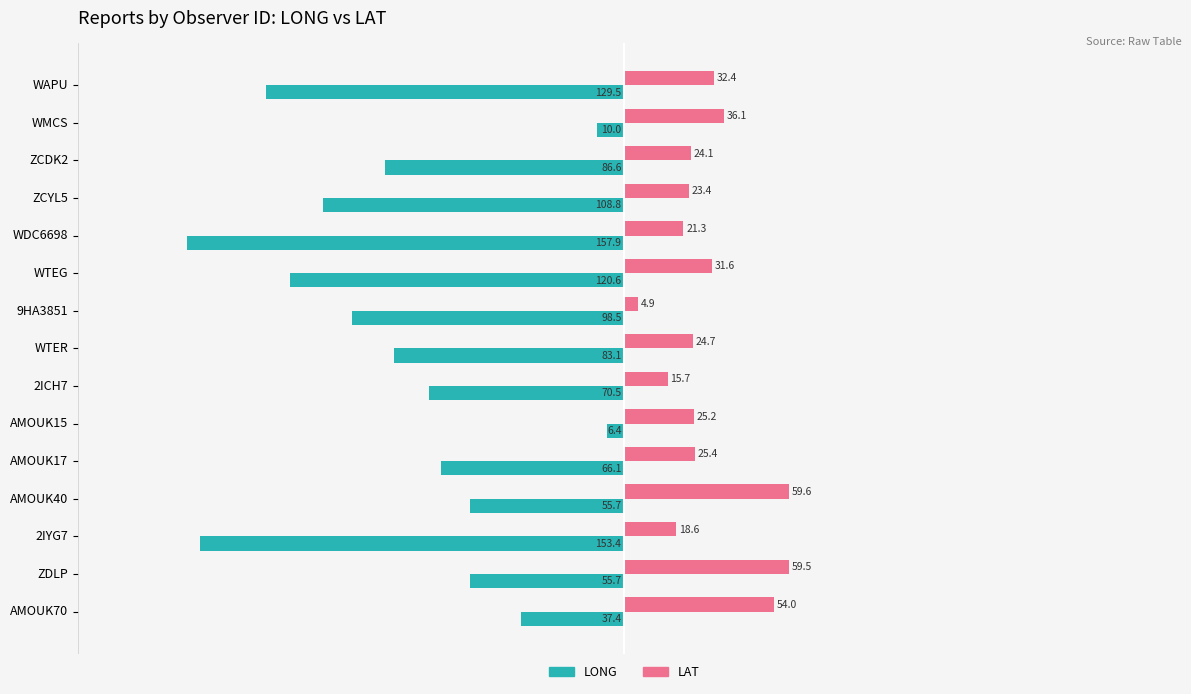

What is the sum of all LAT values?

456.5